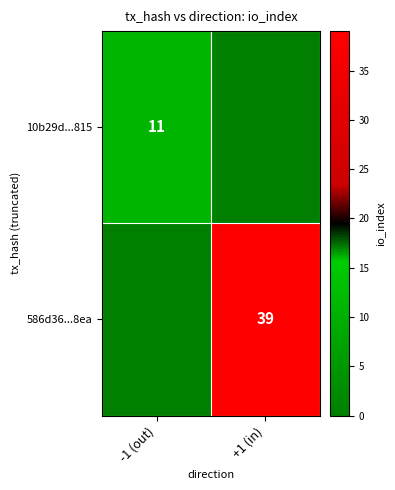

Is the value of 586d36...8ea at +1 (in) greater than the value of 10b29d...815 at -1 (out)?

Yes